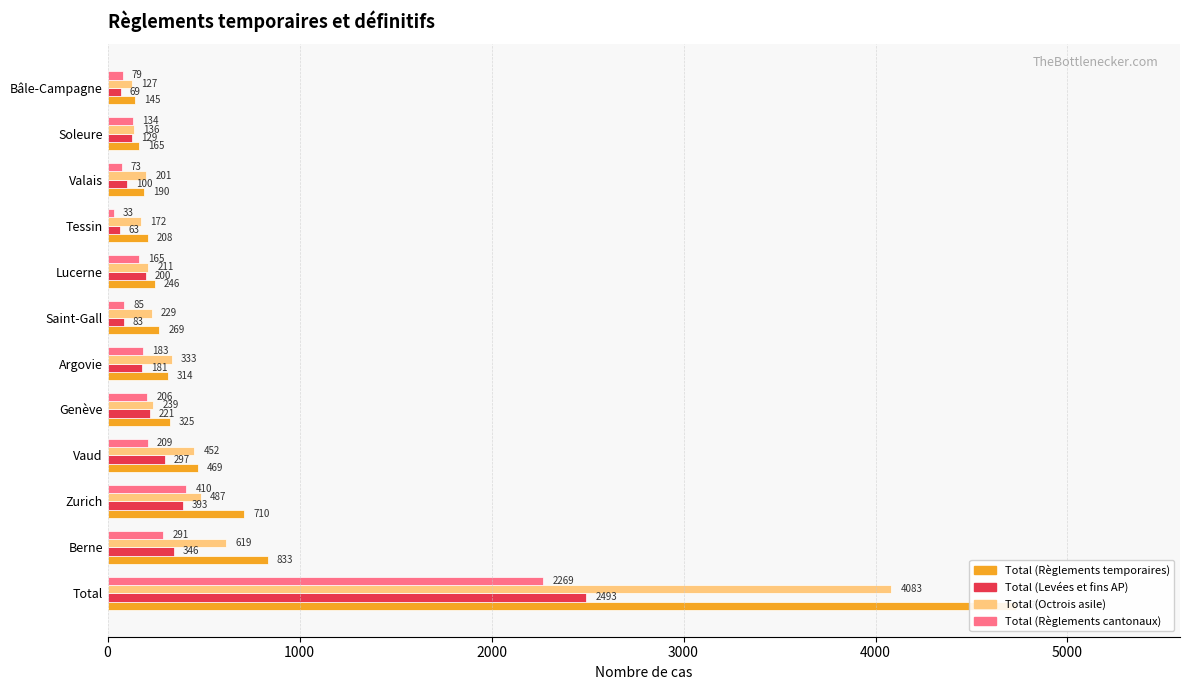

At Bâle-Campagne, list the series in order from largest to smallest.

Total (Règlements temporaires), Total (Octrois asile), Total (Règlements cantonaux), Total (Levées et fins AP)